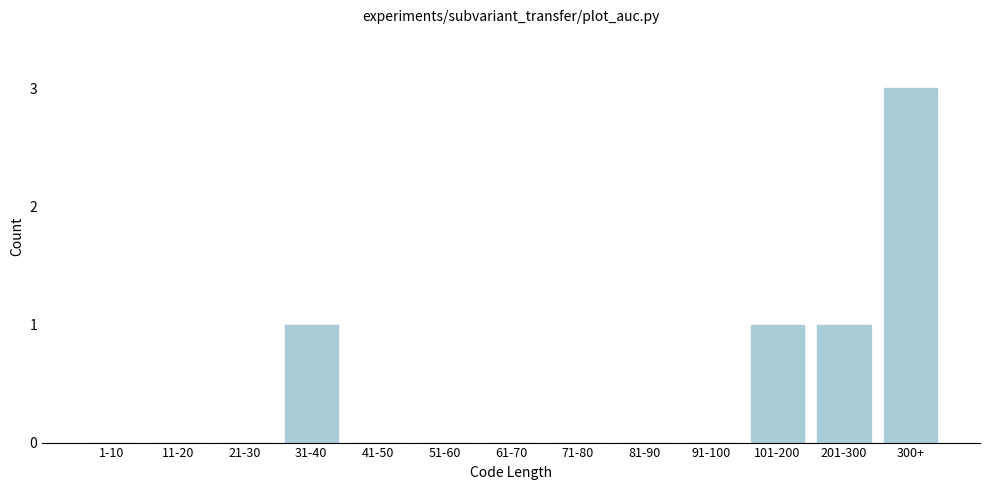

Reading left to right, what are all the values shown in this chart?

1-10=0	11-20=0	21-30=0	31-40=1	41-50=0	51-60=0	61-70=0	71-80=0	81-90=0	91-100=0	101-200=1	201-300=1	300+=3